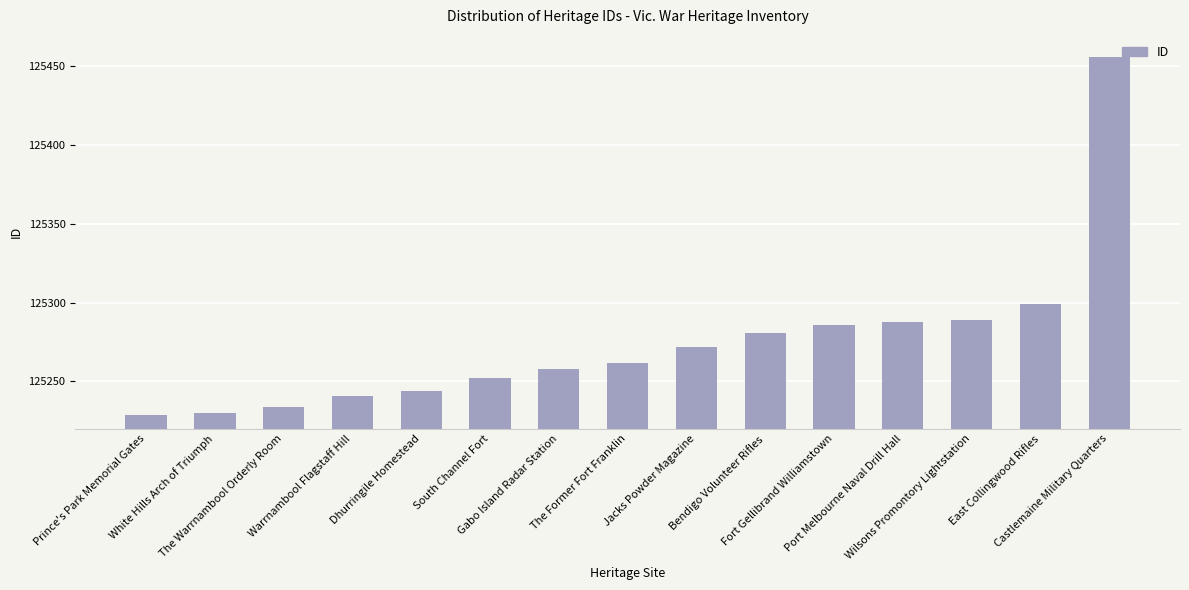

The value at South Channel Fort is 64907. True or false?

False